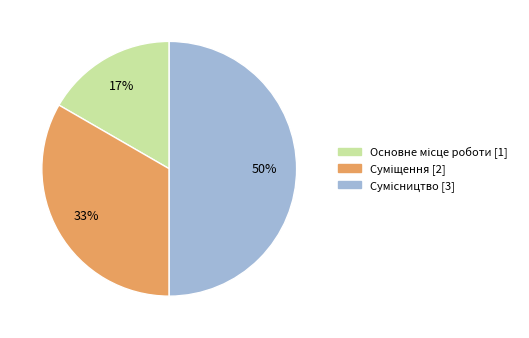

How many slices are in this pie chart?

3